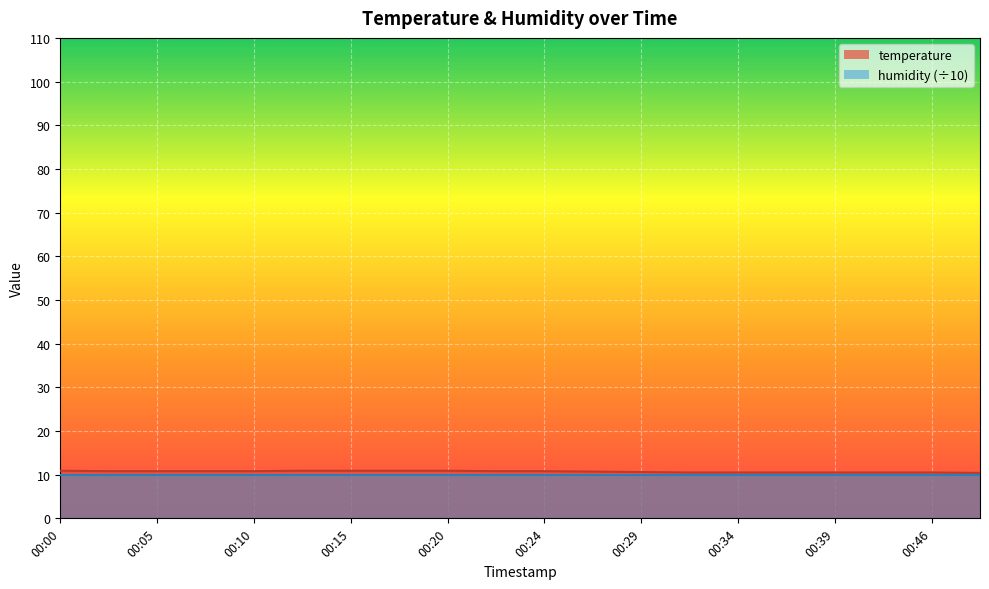

List the labels in order of value, smallest first.

00:52, 00:32, 00:34, 00:37, 00:39, 00:41, 00:46, 00:29, 00:27, 00:02, 00:05, 00:07, 00:10, 00:22, 00:24, 00:00, 00:12, 00:15, 00:17, 00:20